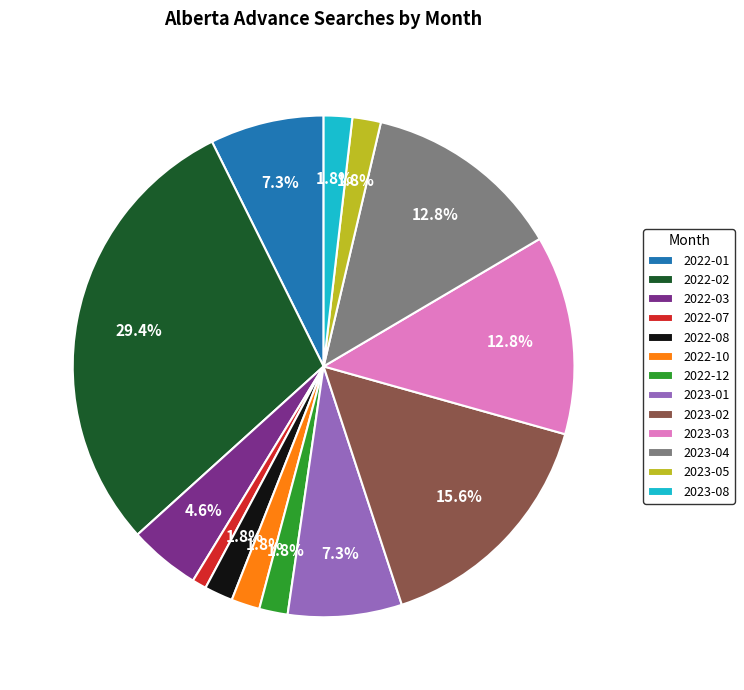

What portion of the pie excludes 2023-03?

87.2%